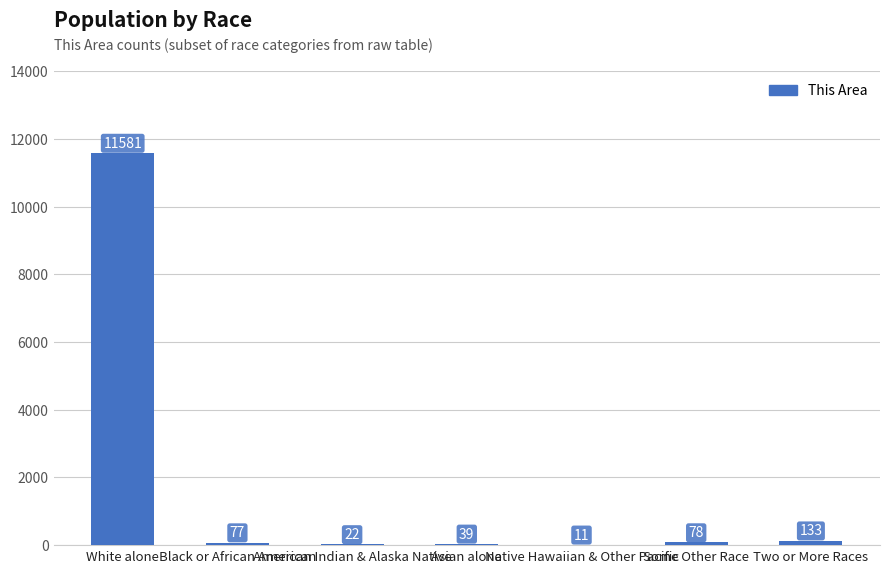

What is the maximum value shown in the chart?

11581